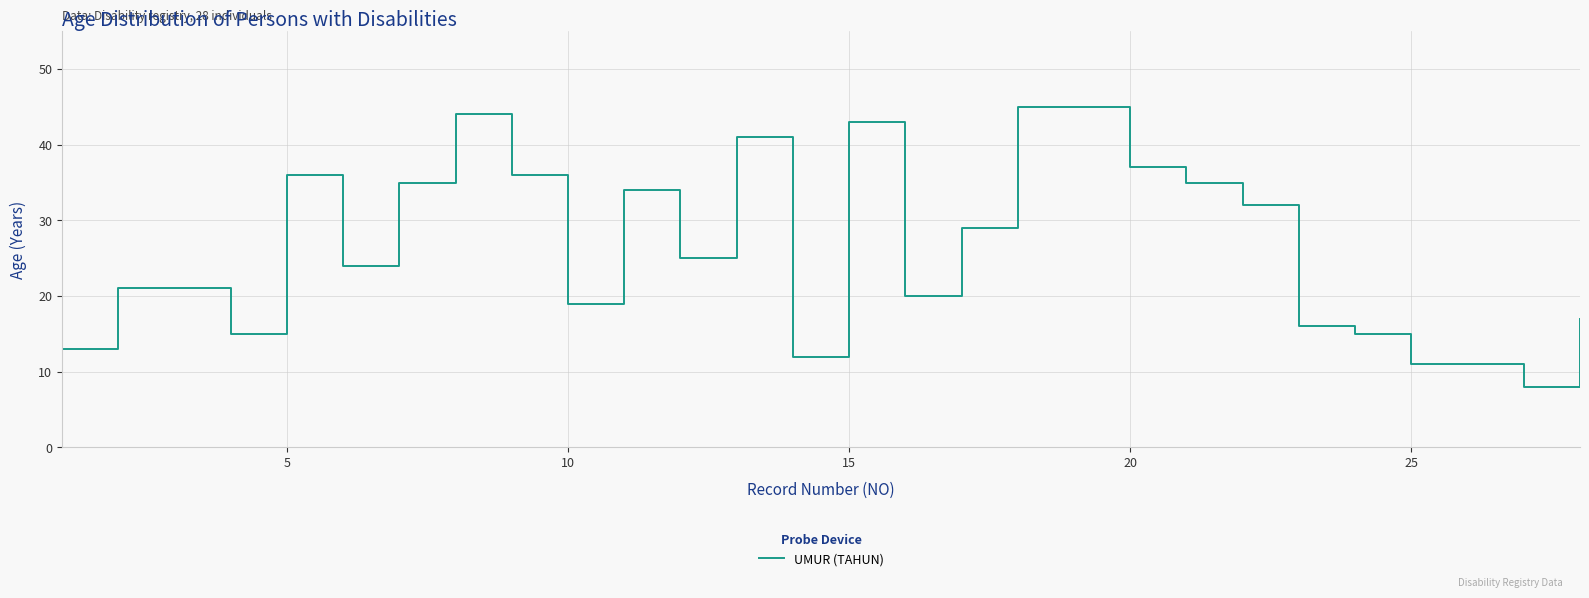

What is the difference between the maximum and minimum values?

37